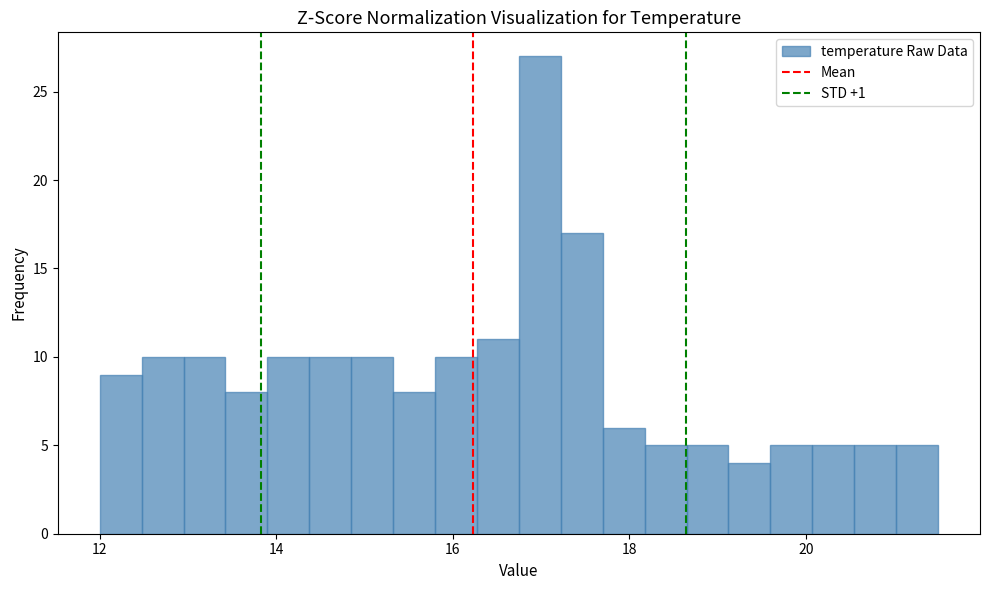

Read against the x-axis, roughly where is the centre of the tallest bar?

17.0